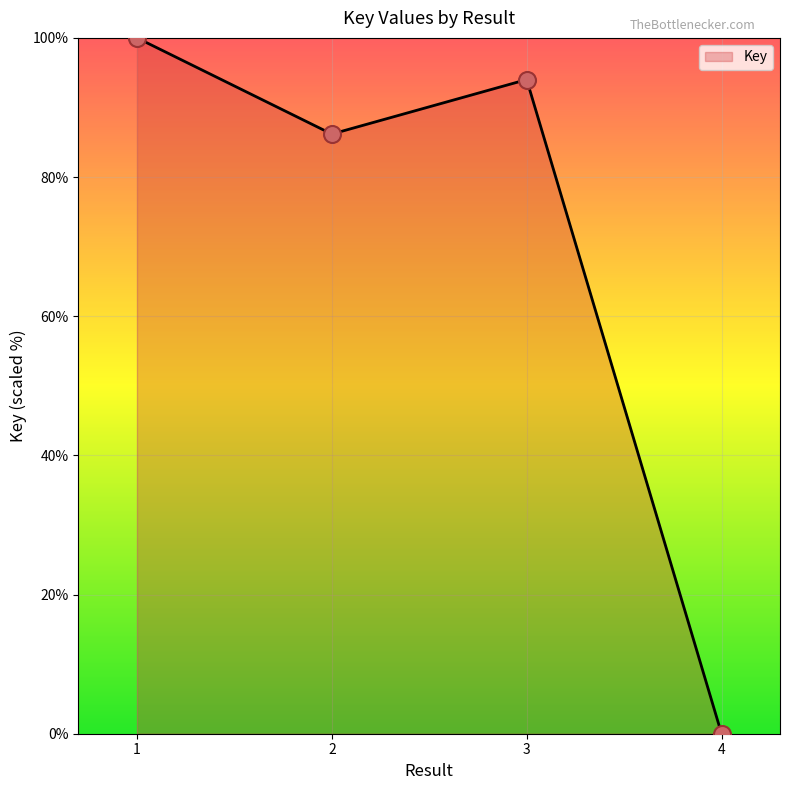

What is the change in value from 1 to 2?

-13.8